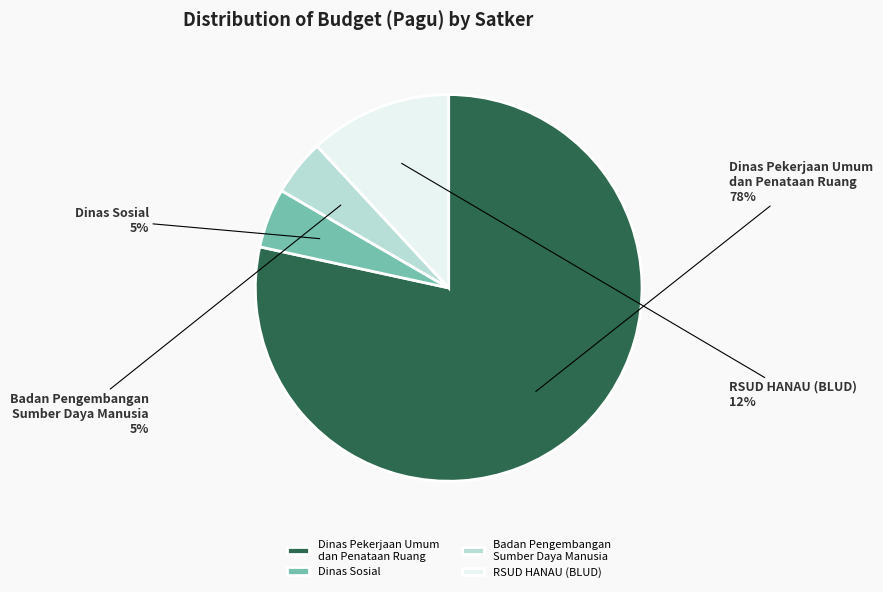

The Dinas Pekerjaan Umum dan Penataan Ruang slice represents 72% of the pie. True or false?

False